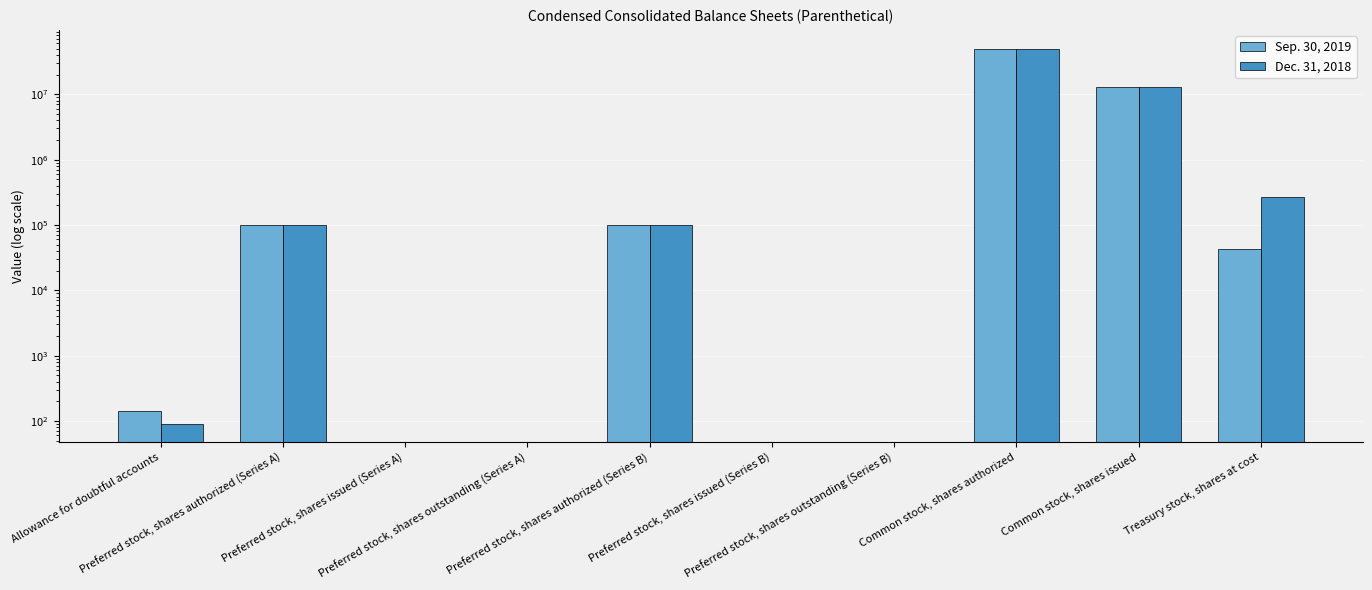

Which series has the largest range (max minus min)?

Sep. 30, 2019